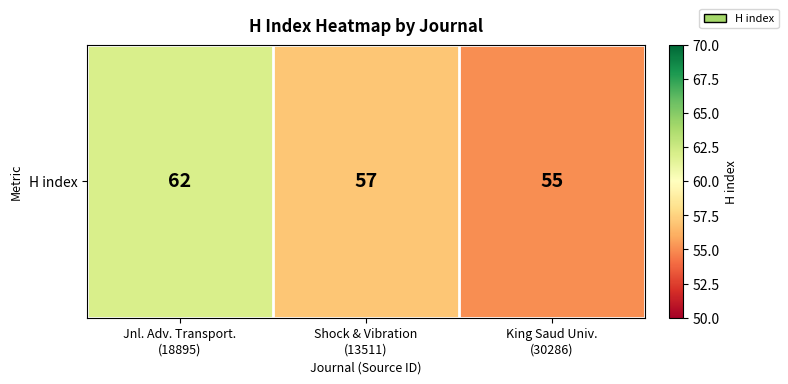

What is the change in value from Jnl. Adv. Transport.
(18895) to King Saud Univ.
(30286)?

-7